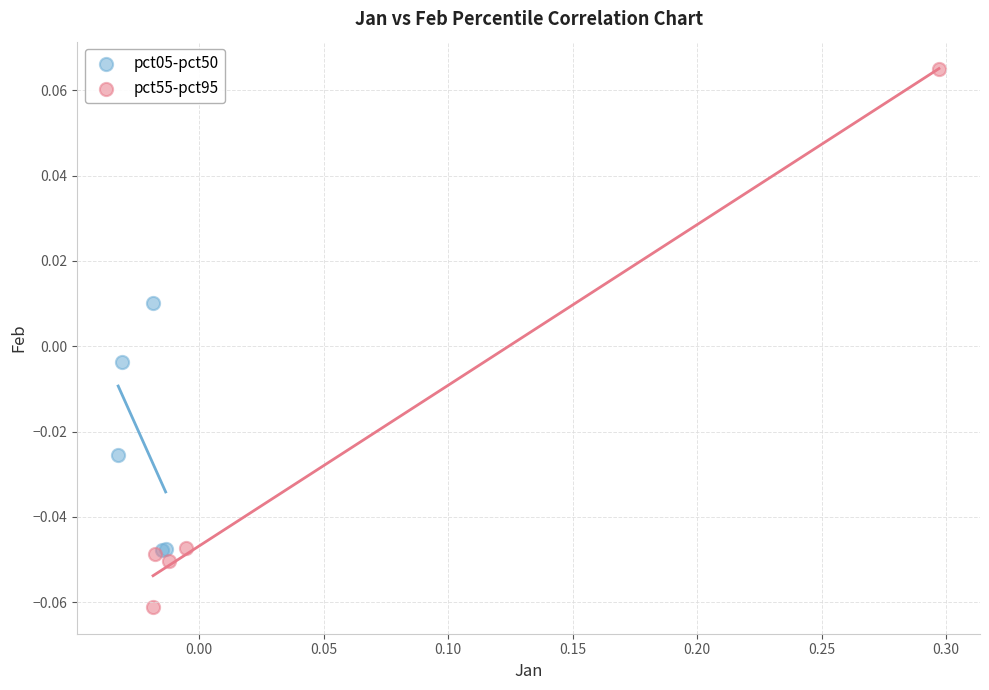

Which series has the largest Y range (max minus min)?

pct55-pct95